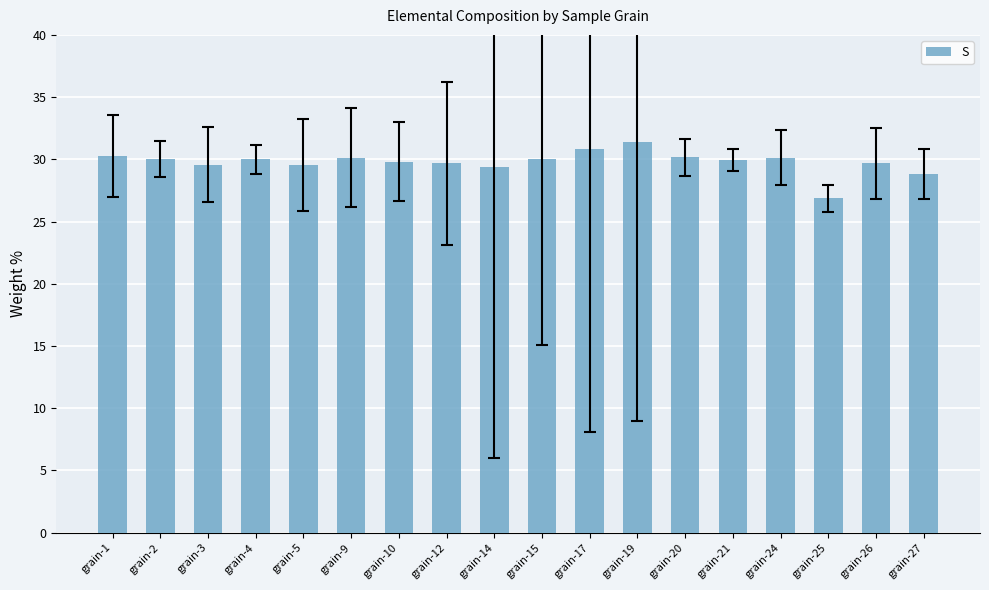

True or false: the data shows 30.2 at grain-20.

True